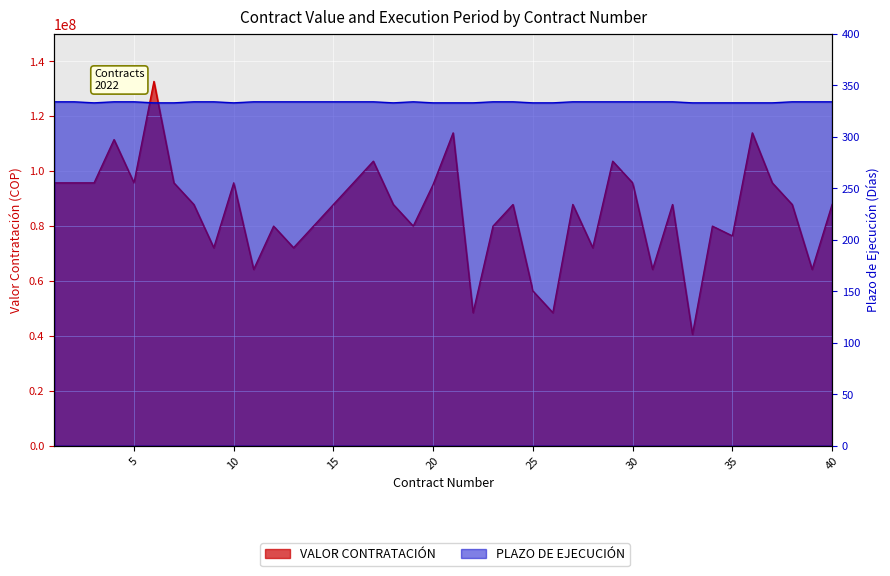

True or false: VALOR CONTRATACIÓN and PLAZO DE EJECUCIÓN cross at least once.

False